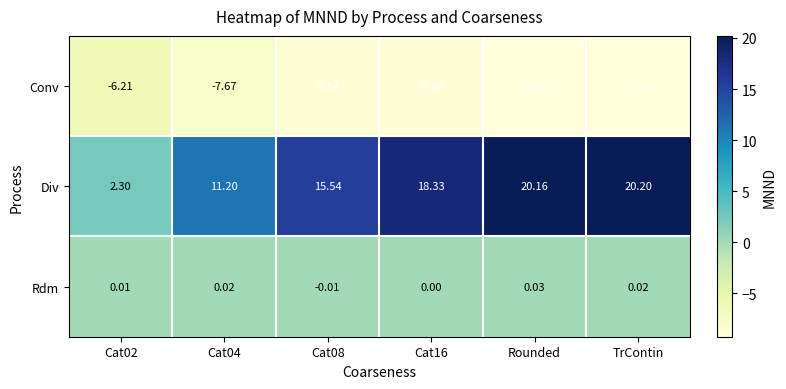

Which series has the largest total across all categories?

Div